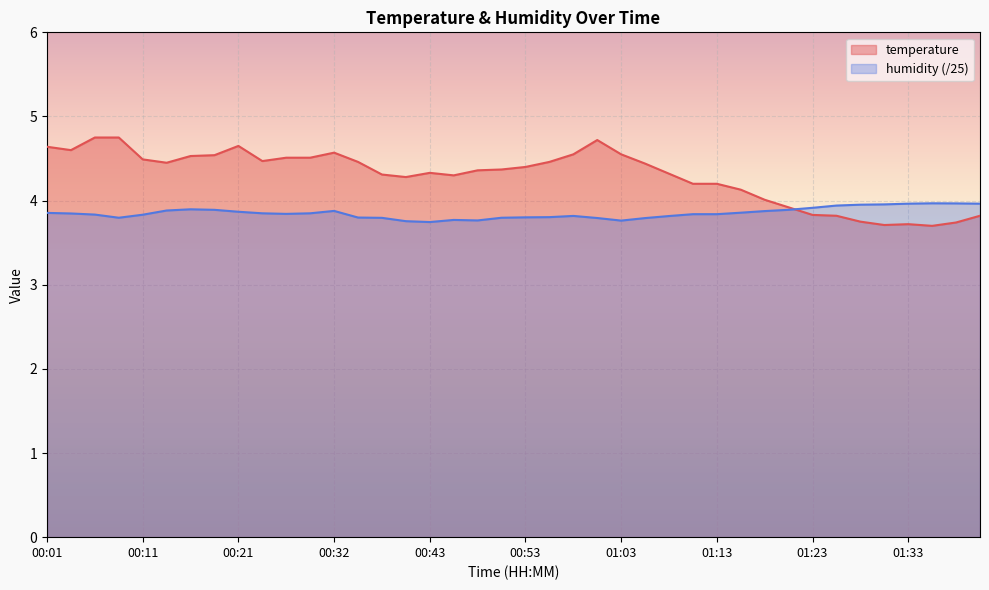

Which category has the lowest value in the humidity series?

00:43